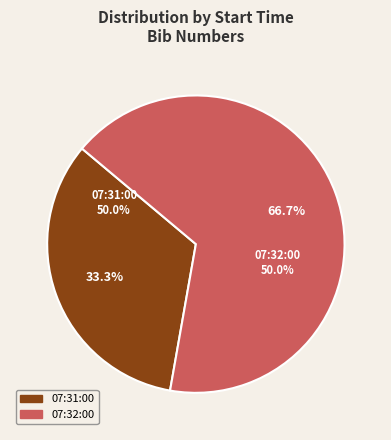

Rank the categories by value from highest to lowest.

07:32:00, 07:31:00